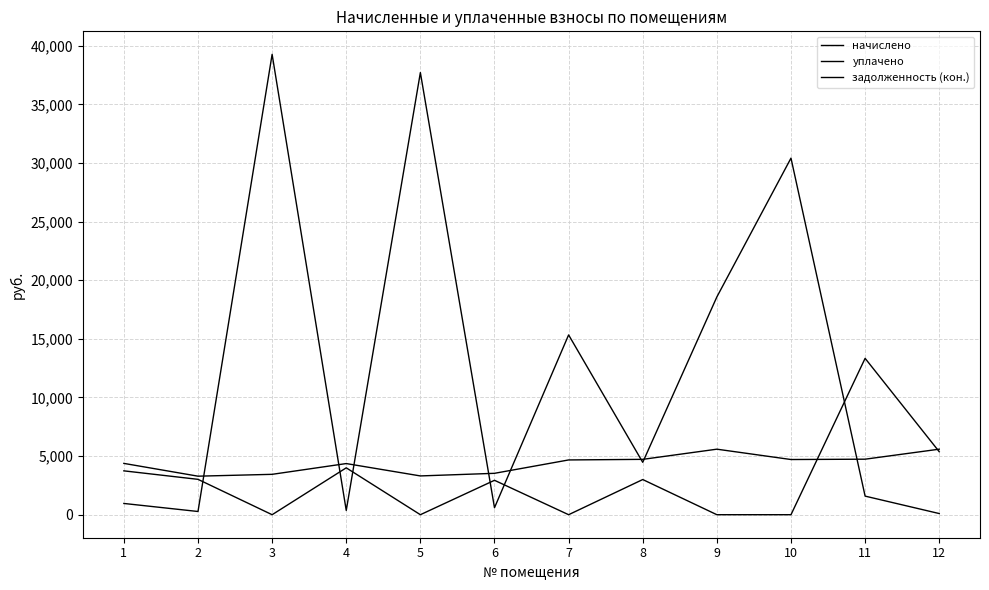

What is the spread (max minus min) of values at 7?

15338.7